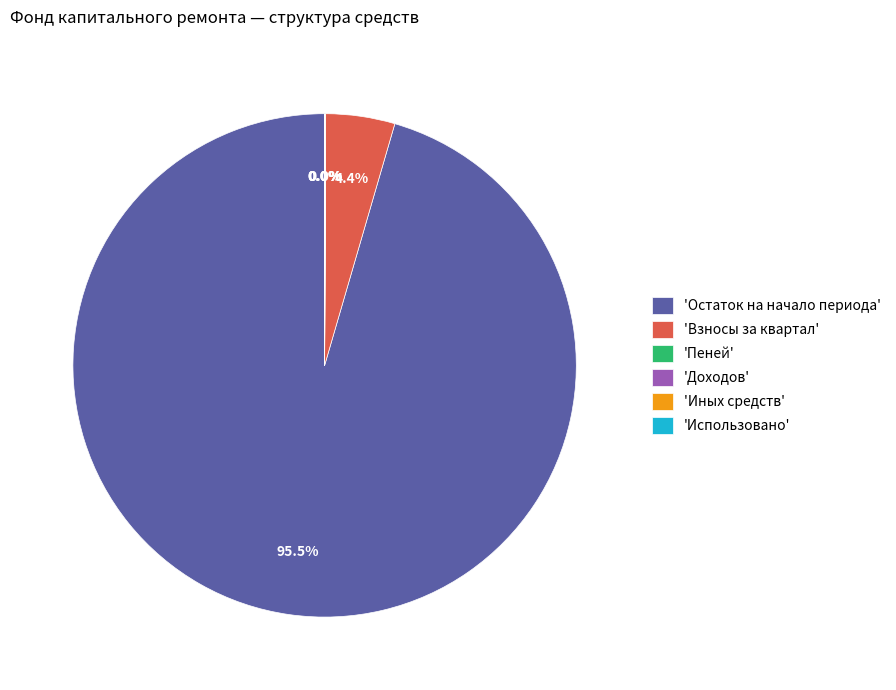

Does 'Остаток на начало периода' account for over 50% of the chart?

Yes